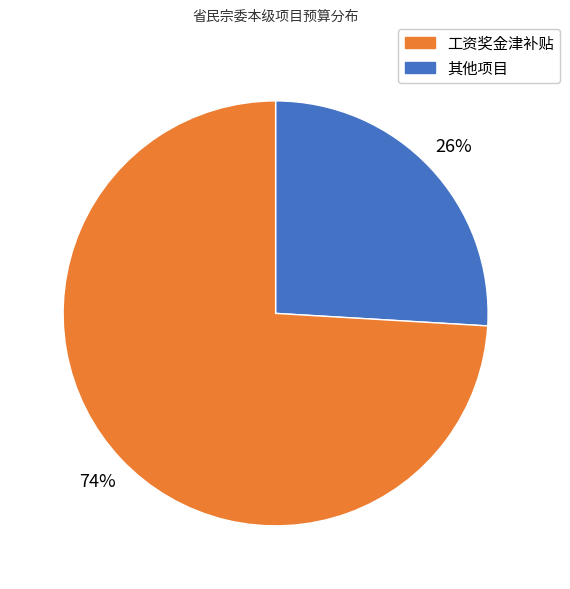

How many segments does this pie chart have?

2